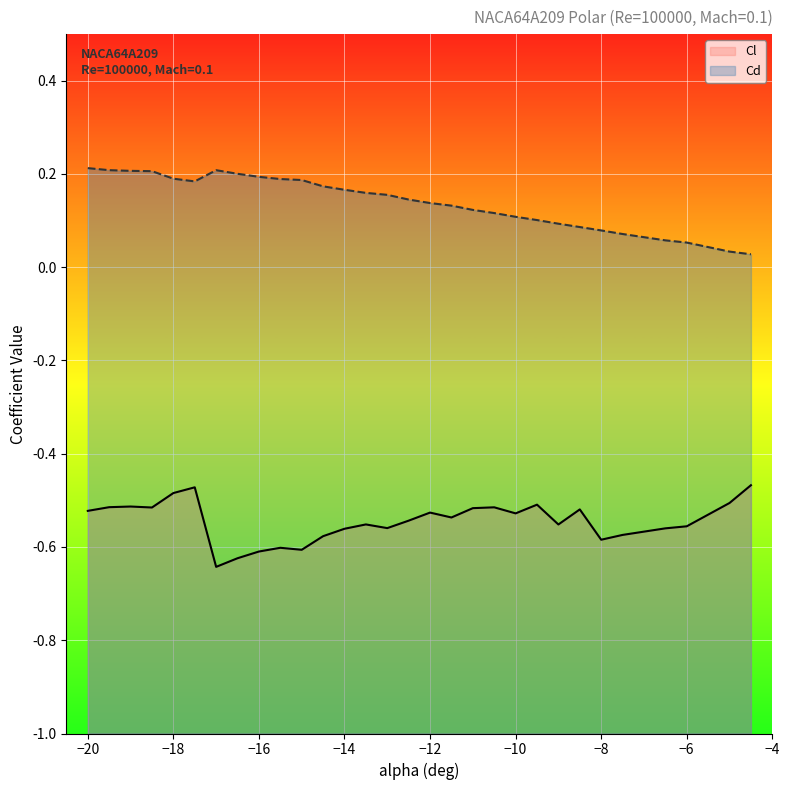

What is the value of the Cl point at the 29th from the left?

-0.5